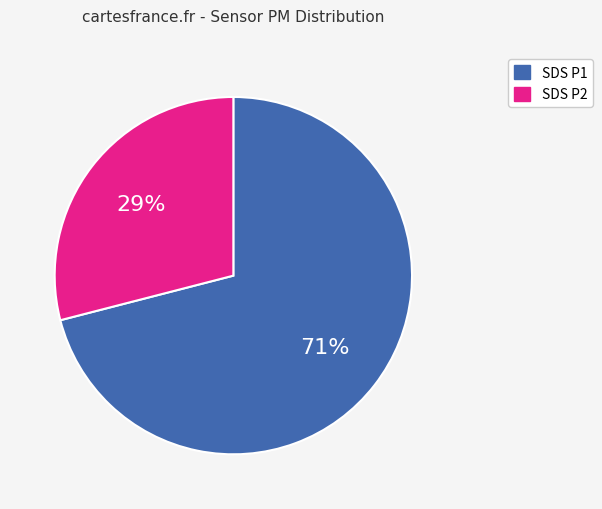

What is the ratio of the value at SDS P1 to the value at SDS P2?

2.4